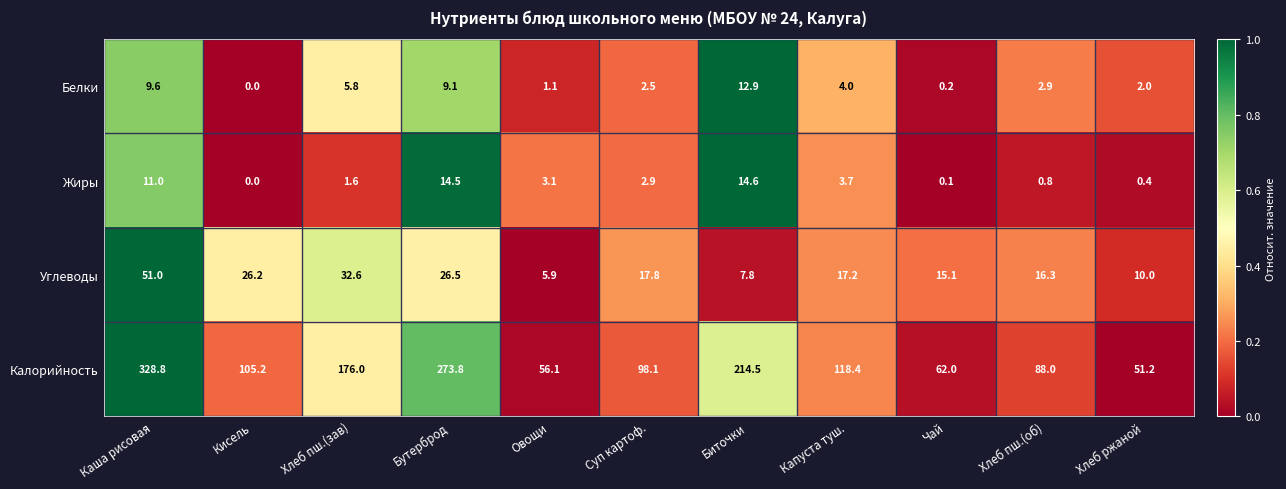

What is the sum of the Белки values at Хлеб ржаной and Хлеб пш.(зав)?

7.8